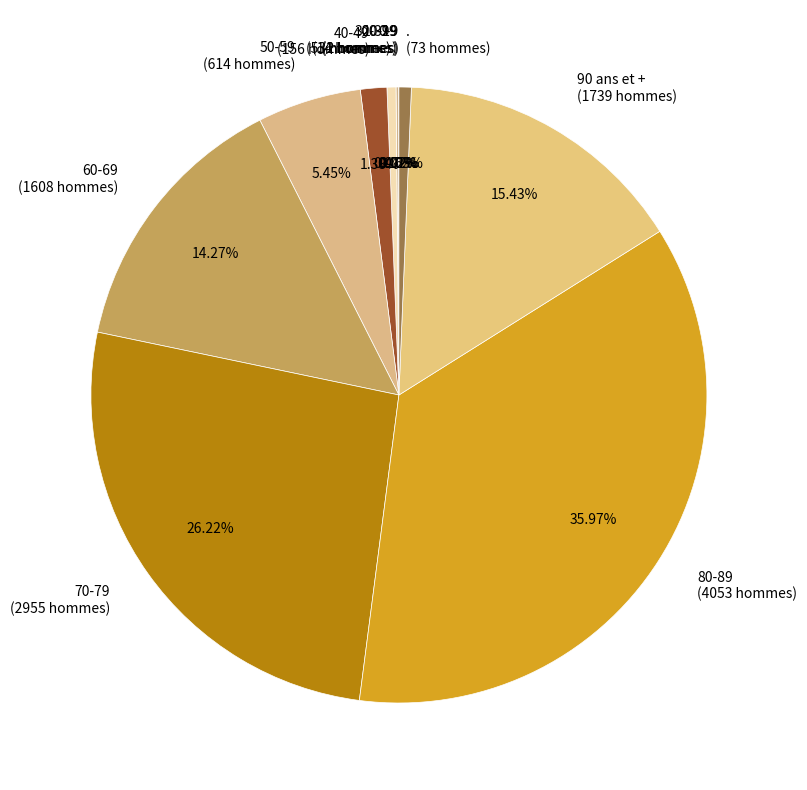

Is 40-49 the majority of the pie?

No